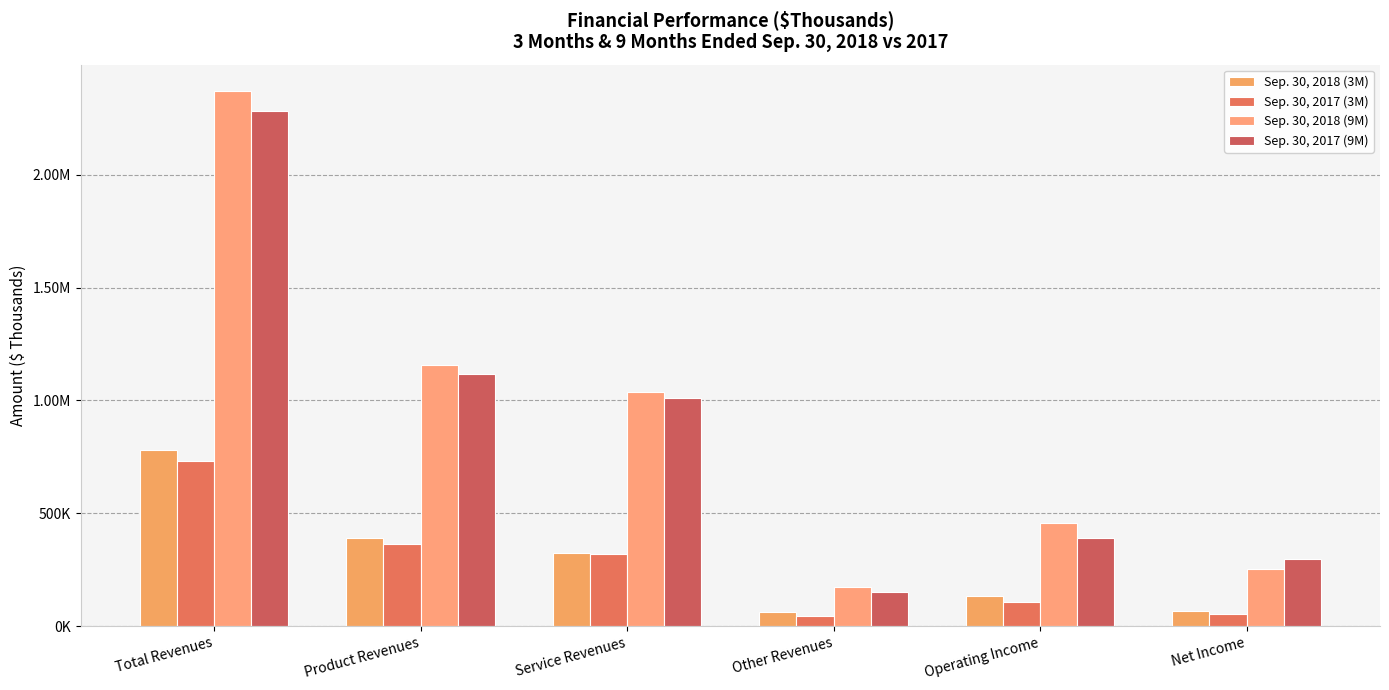

Does the chart contain any negative values?

No